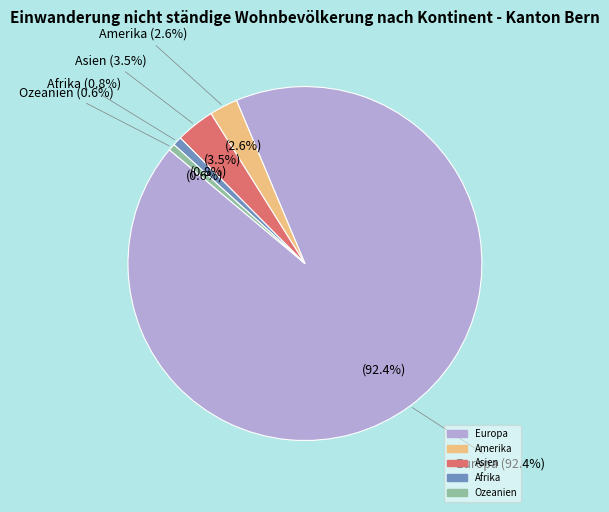

Count the number of slices in the pie.

5